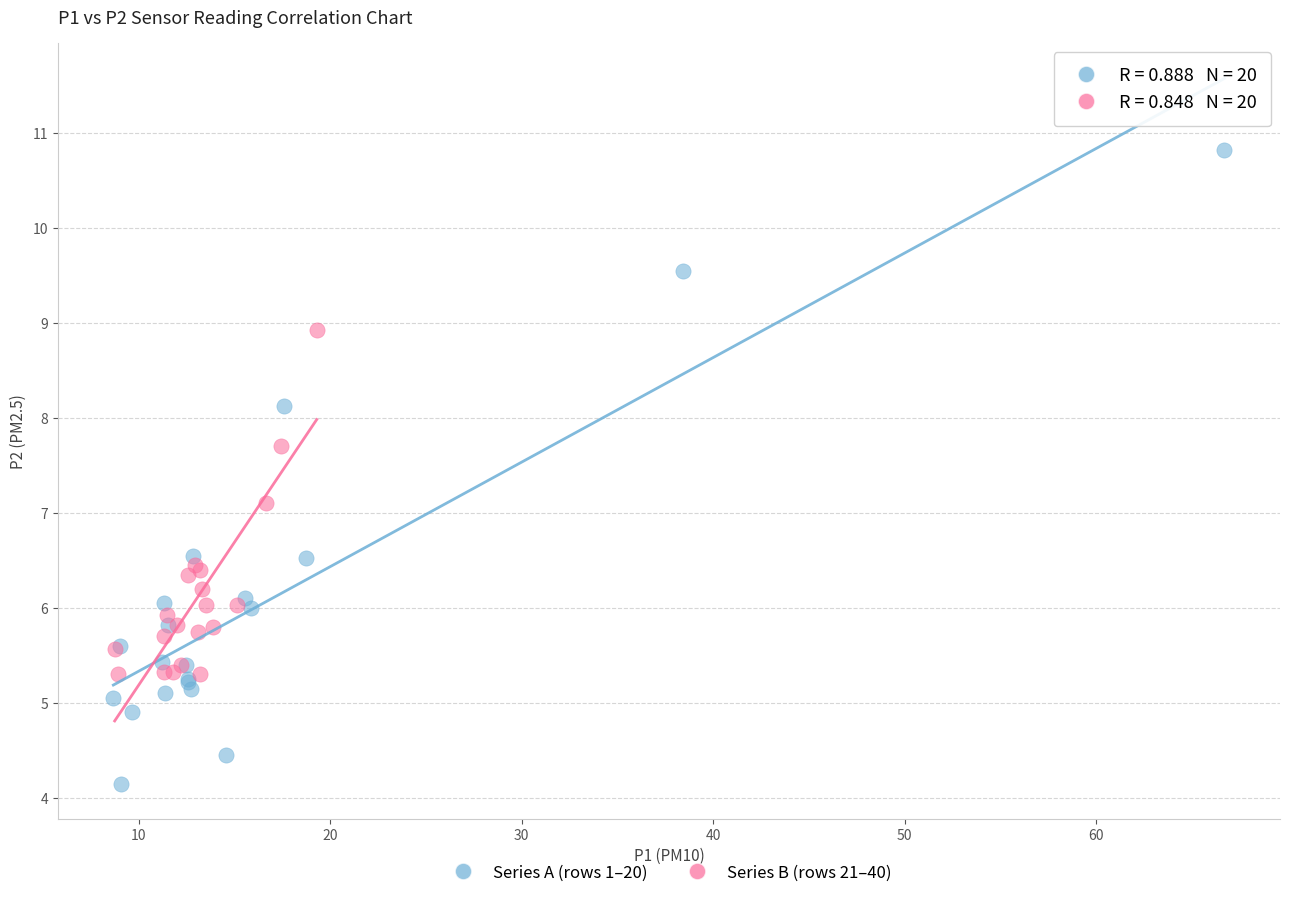

Which series reaches the minimum Y coordinate?

Series A (rows 1–20)